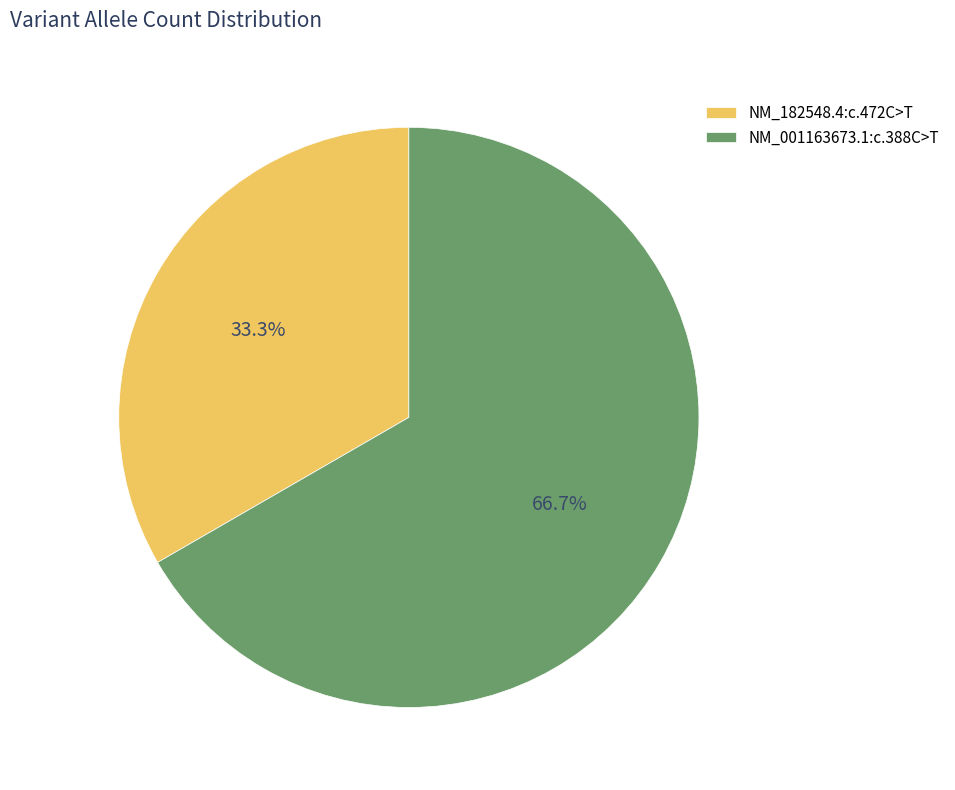

Which slice represents more than half of the pie?

NM_001163673.1:c.388C>T